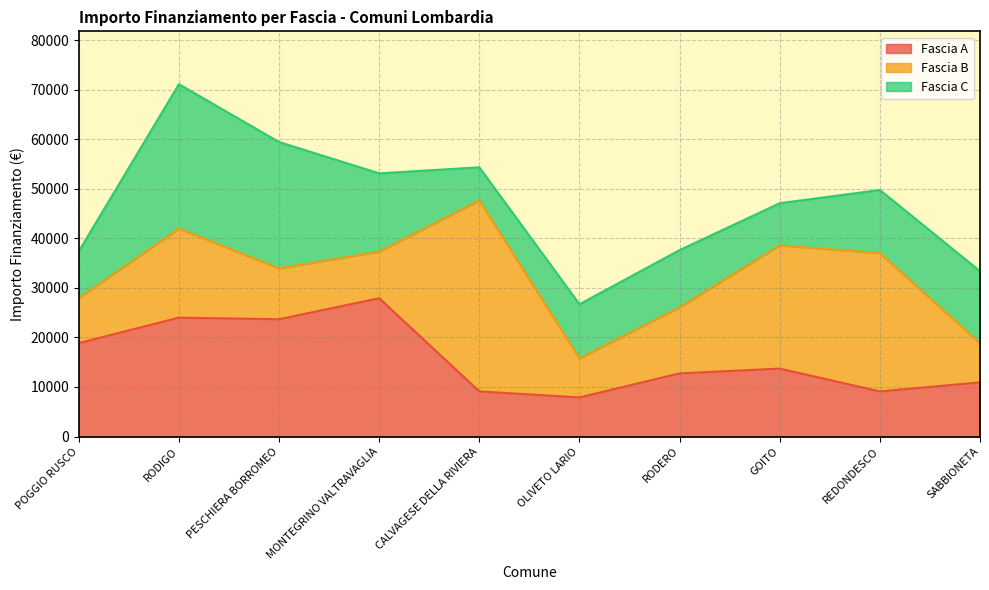

In Fascia A, how many points are higher than both neighbors (excluding endpoints)?

3